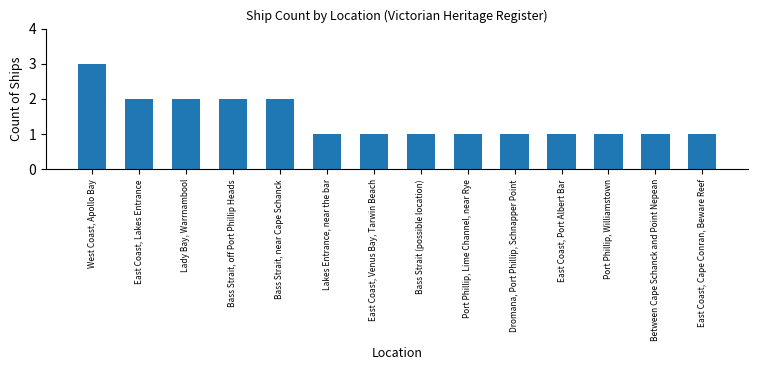

What is the value of the 11th bar from the left?

1